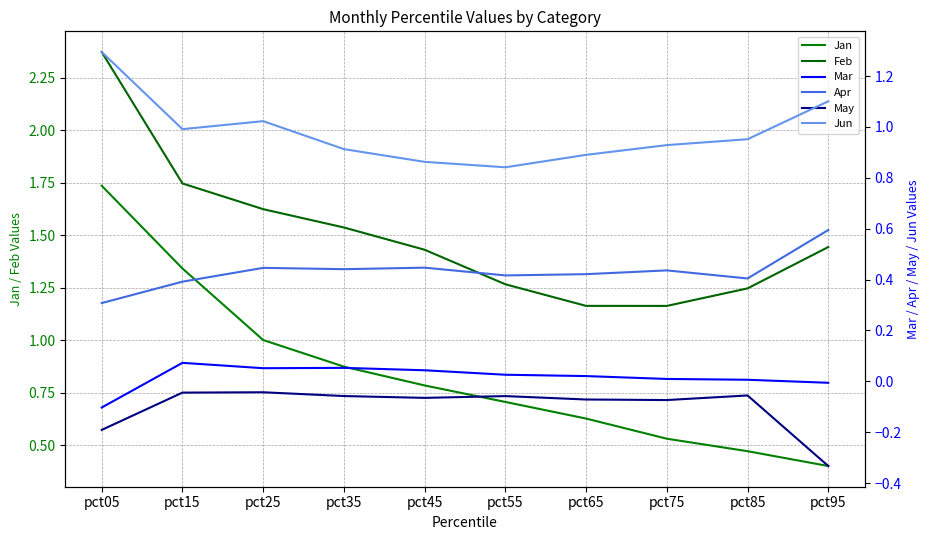

True or false: Jun and May intersect in this chart.

False